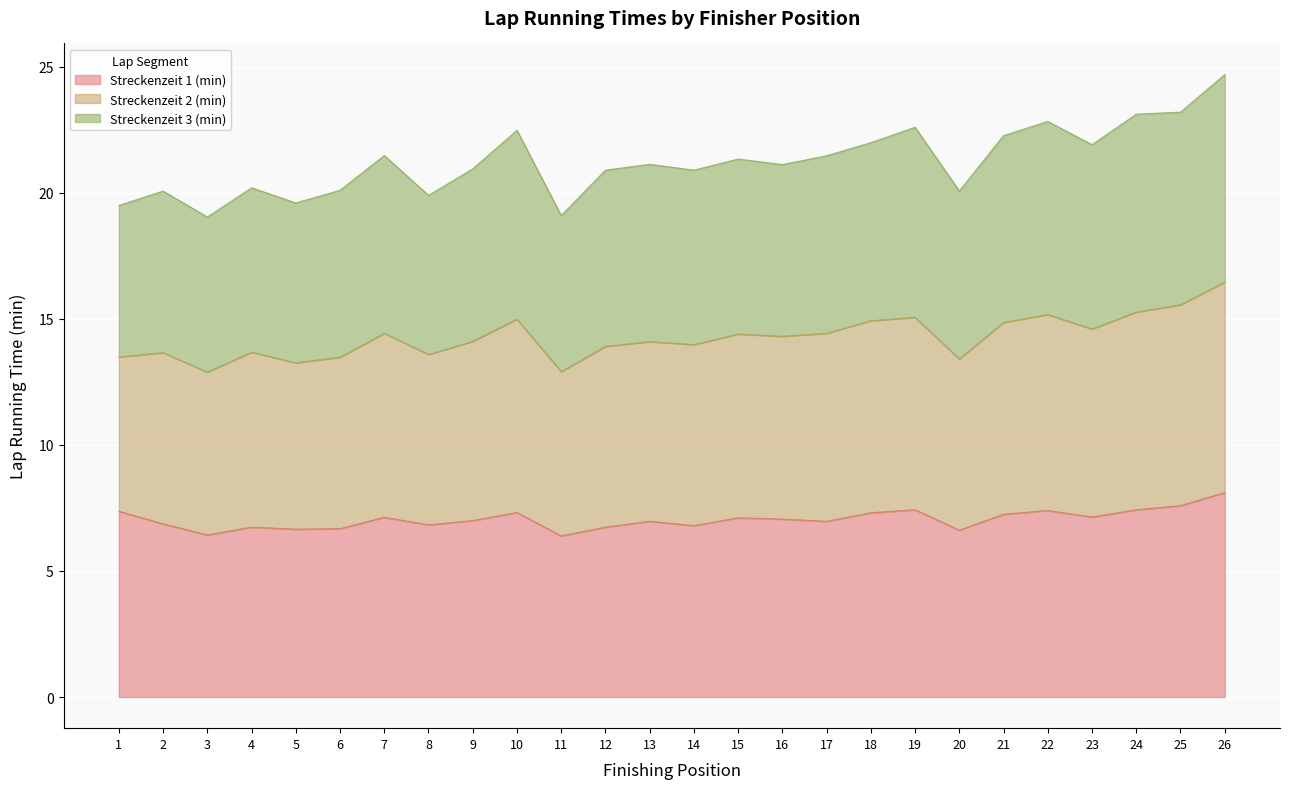

True or false: Streckenzeit 1 (min) has a value of 6.7 at 12.

True